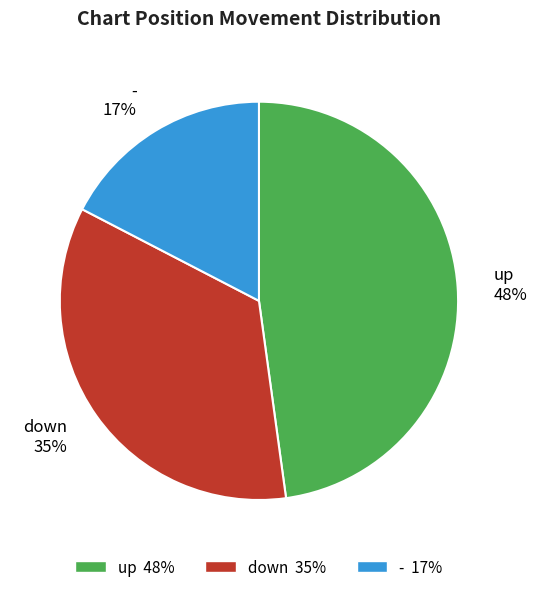

Which slice is the largest?

up